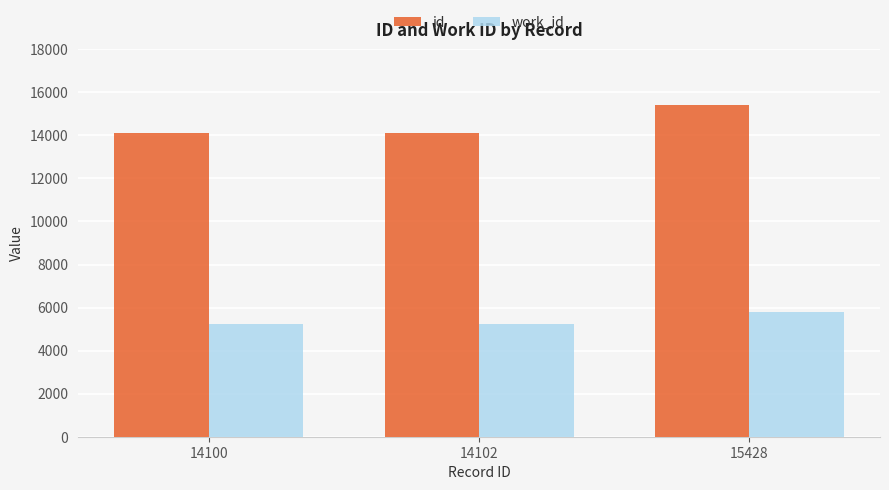

What is the minimum value for work_id?

5214